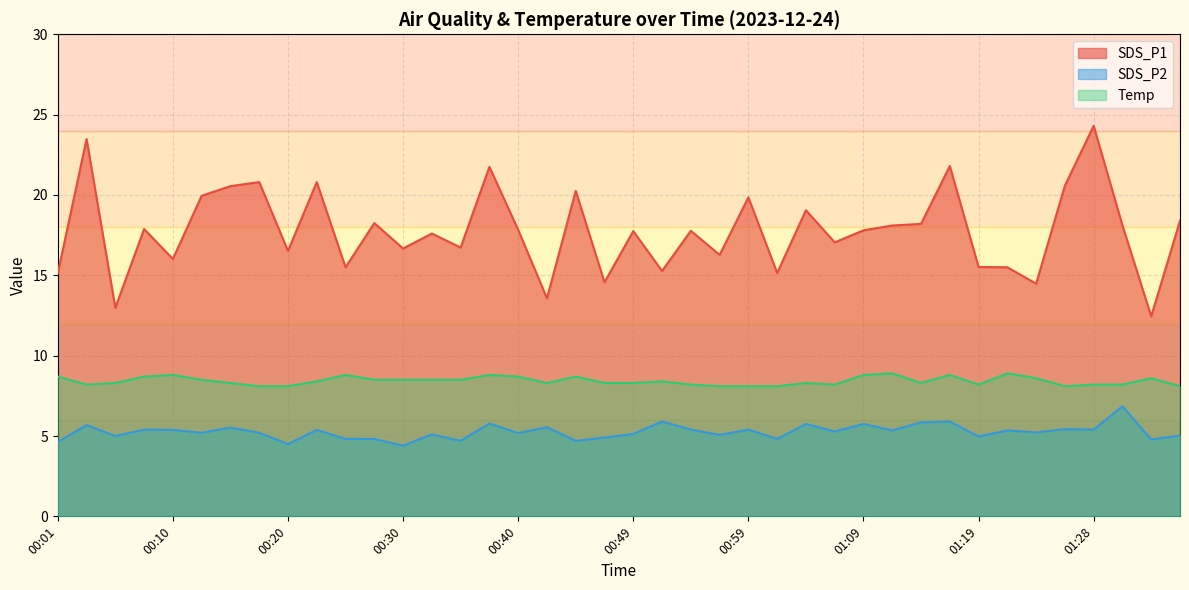

Rank the categories by SDS_P1 value from highest to lowest.

01:28, 00:03, 01:16, 00:37, 00:18, 00:23, 01:26, 00:15, 00:45, 00:13, 00:59, 01:04, 01:36, 00:28, 01:14, 01:11, 01:31, 00:08, 00:40, 01:09, 00:54, 00:49, 00:32, 01:06, 00:35, 00:30, 00:20, 00:57, 00:10, 01:19, 00:25, 01:21, 00:52, 01:02, 00:01, 00:47, 01:24, 00:42, 00:06, 01:33